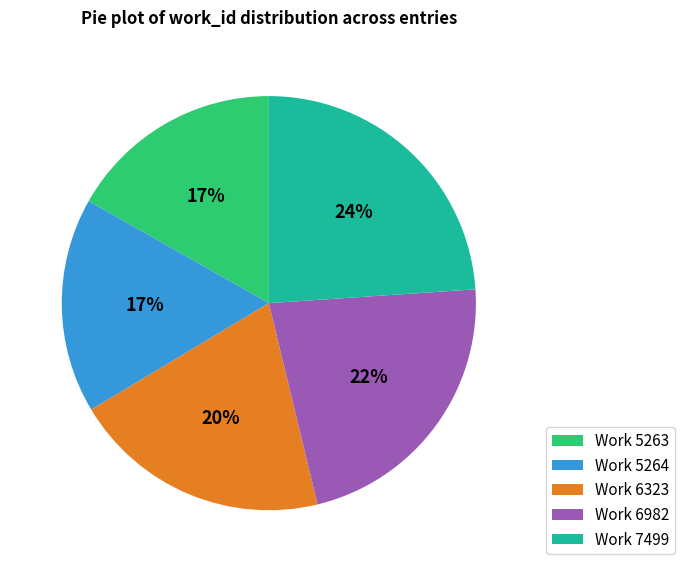

Do Work 5264 and Work 6982 together represent more than half of the pie?

No